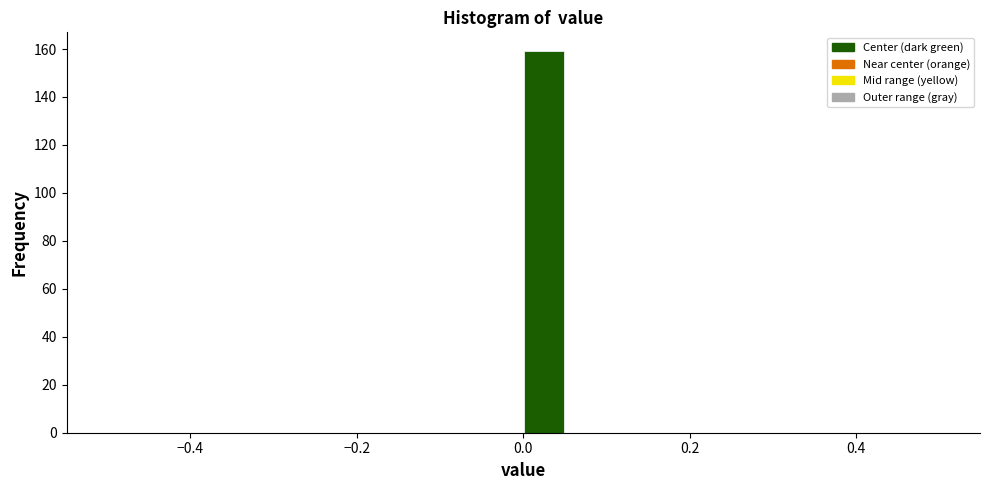

Read against the x-axis, roughly where is the centre of the tallest bar?

0.02